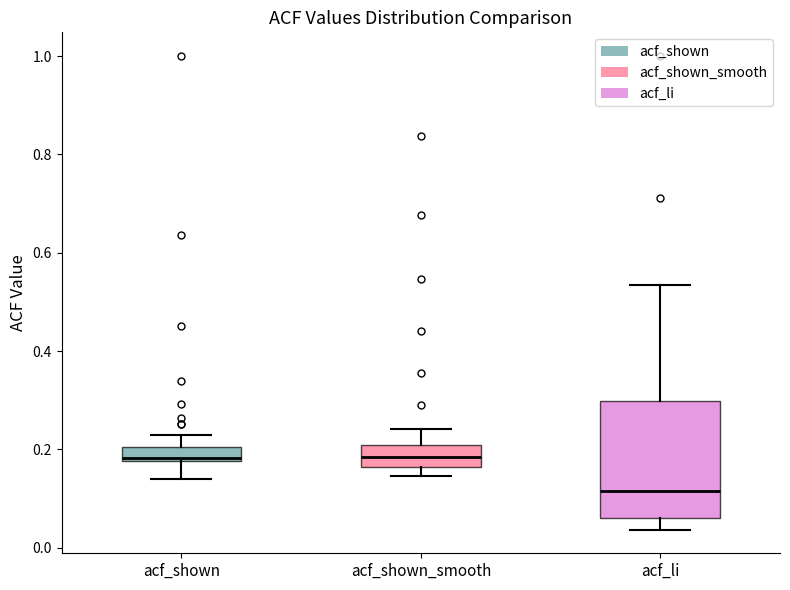

Which box's median line is the lowest?

acf_li